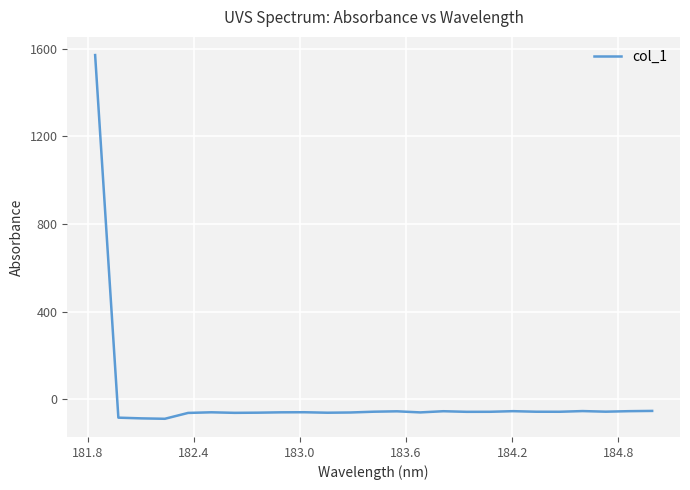

What is the smallest value displayed?

-89.6